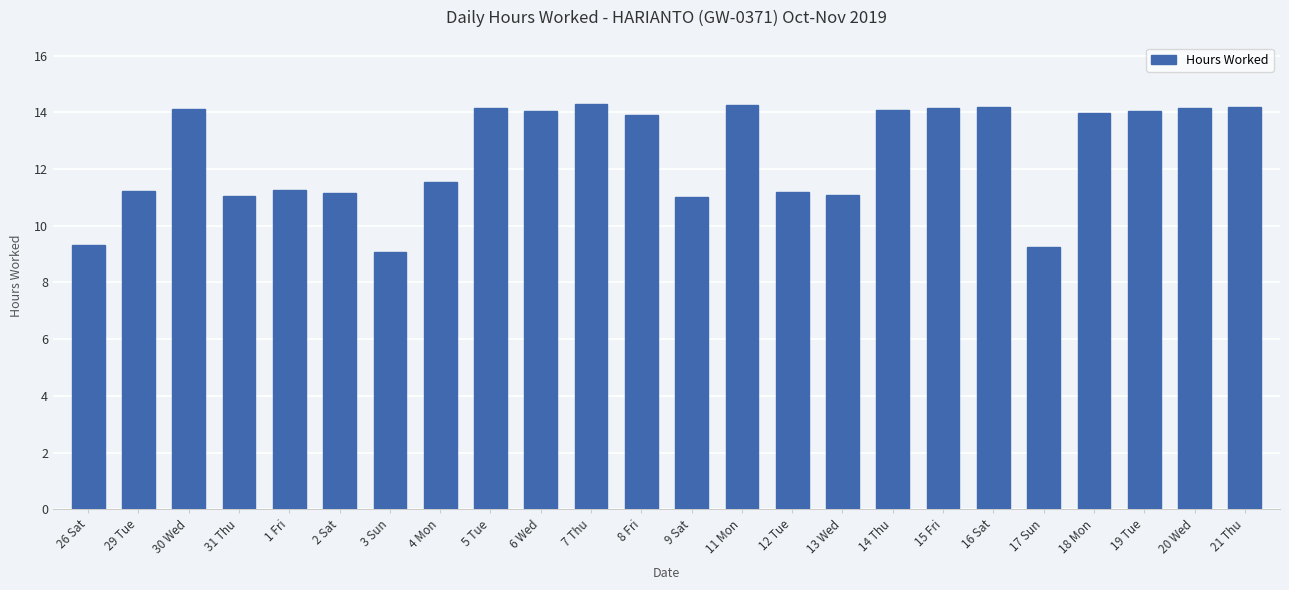

What is the label of the 21st bar from the left?

18 Mon